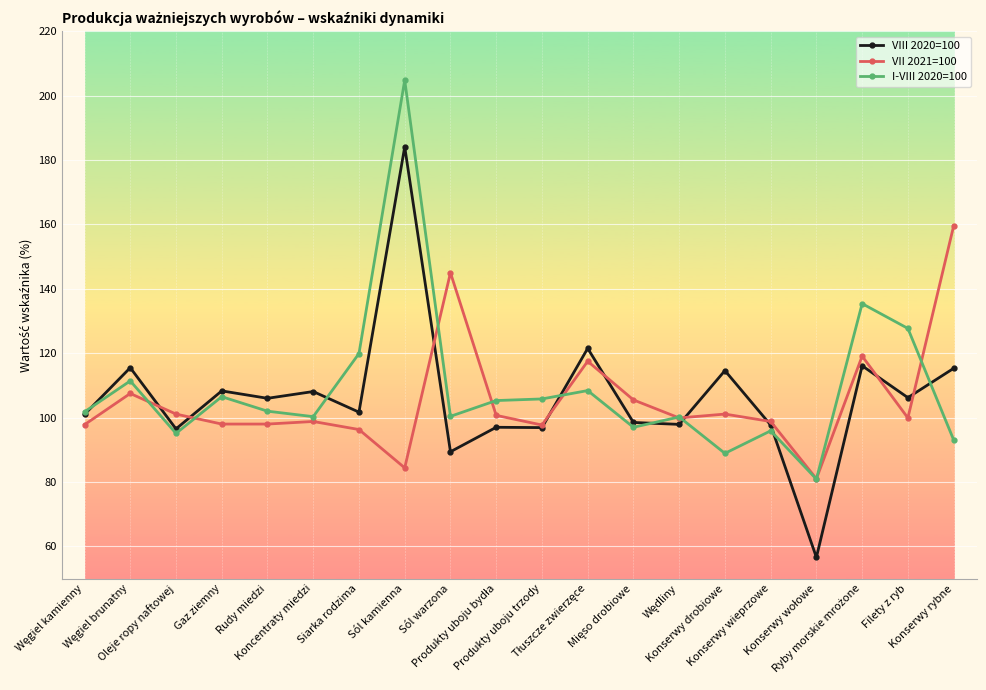

What is the maximum value shown in the chart?

204.8